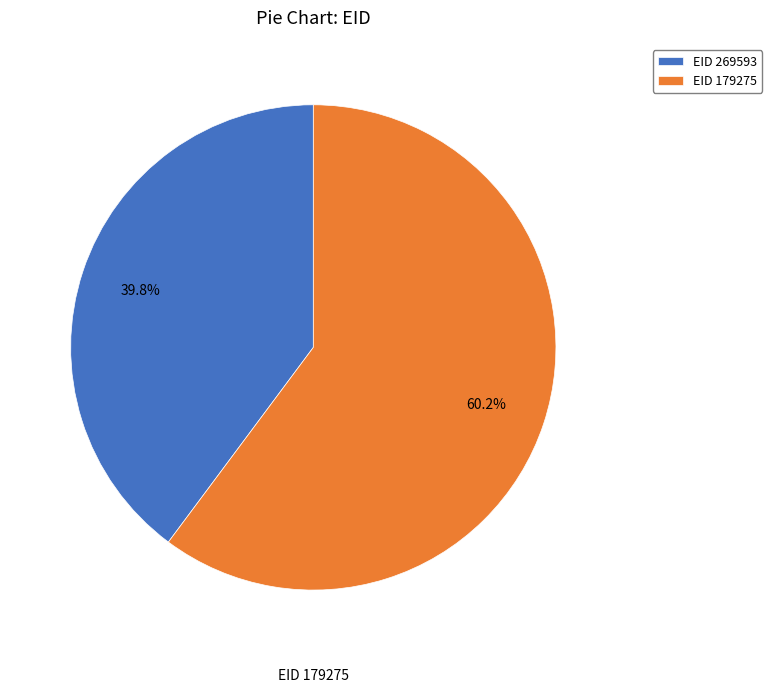

Combined, do EID 269593 and EID 179275 account for over 50%?

Yes